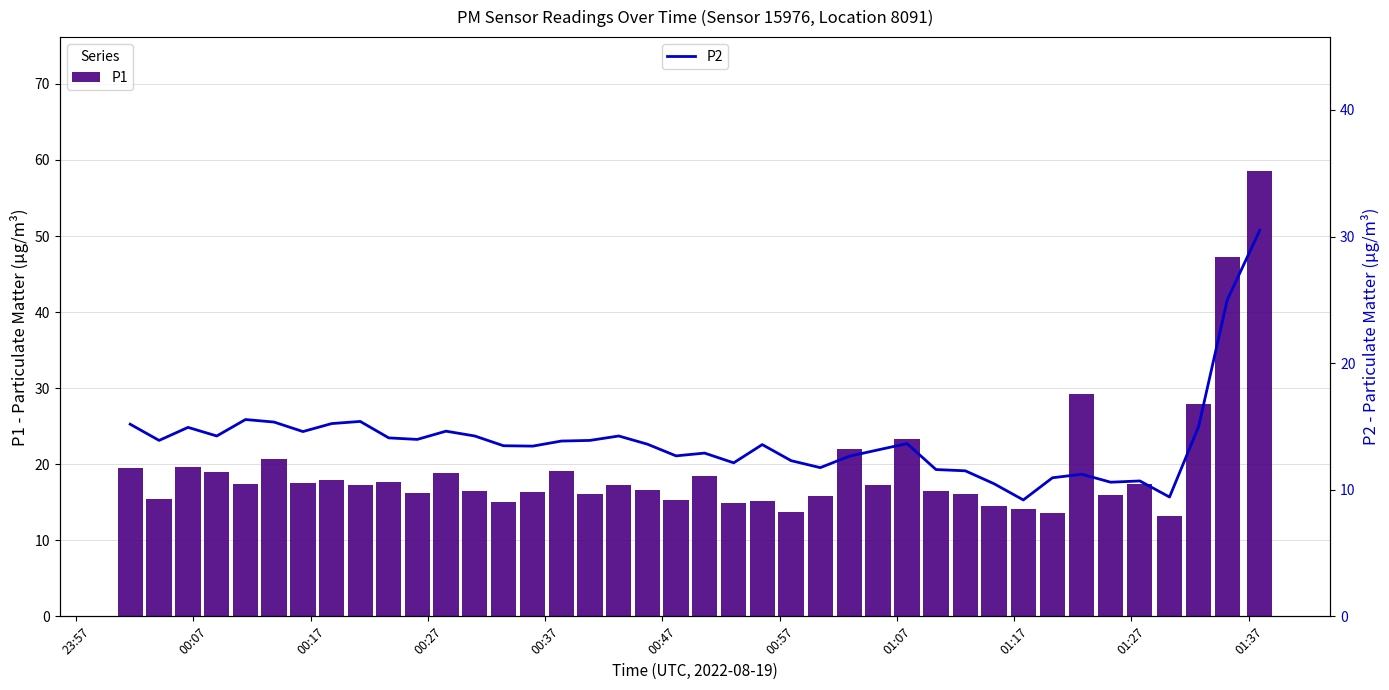

What is the maximum value for P2?

30.5